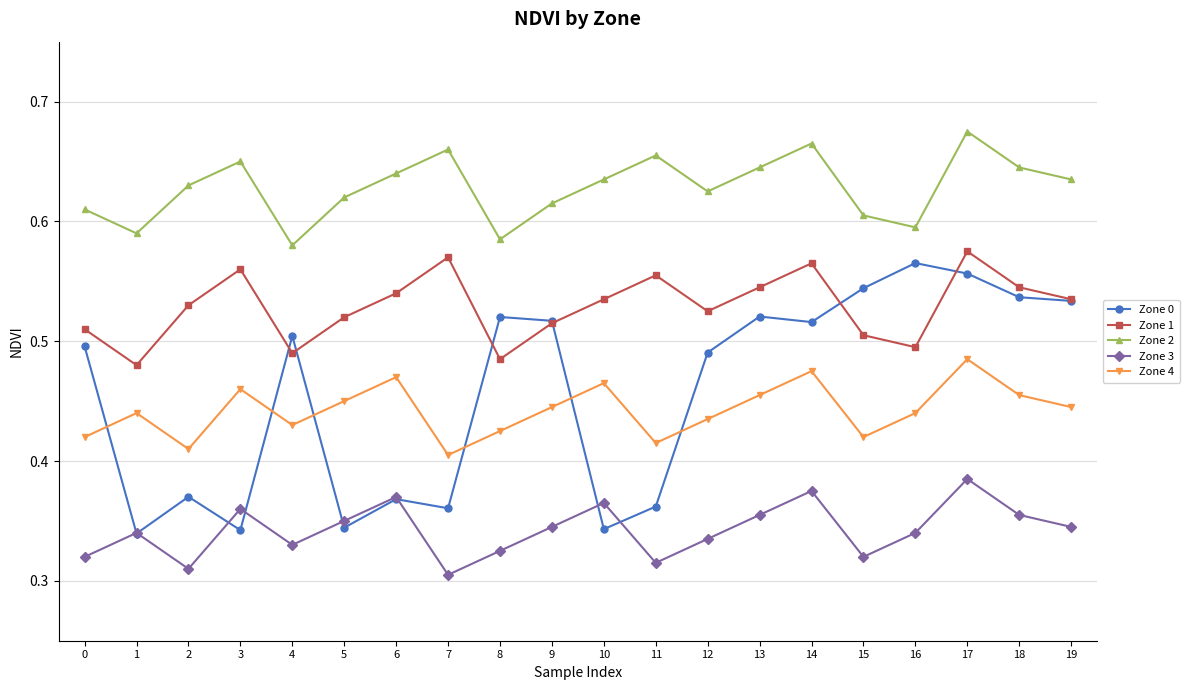

How many Zone 2 values are between 0 and 1?

20